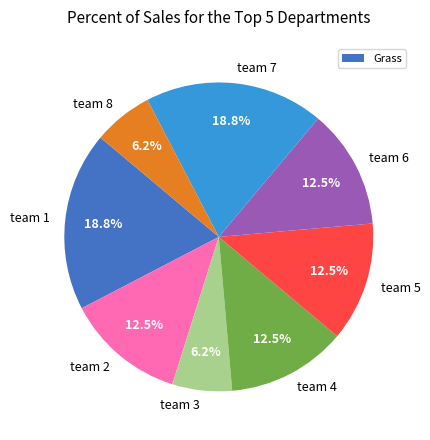

Between team 1 and team 6, which is larger?

team 1